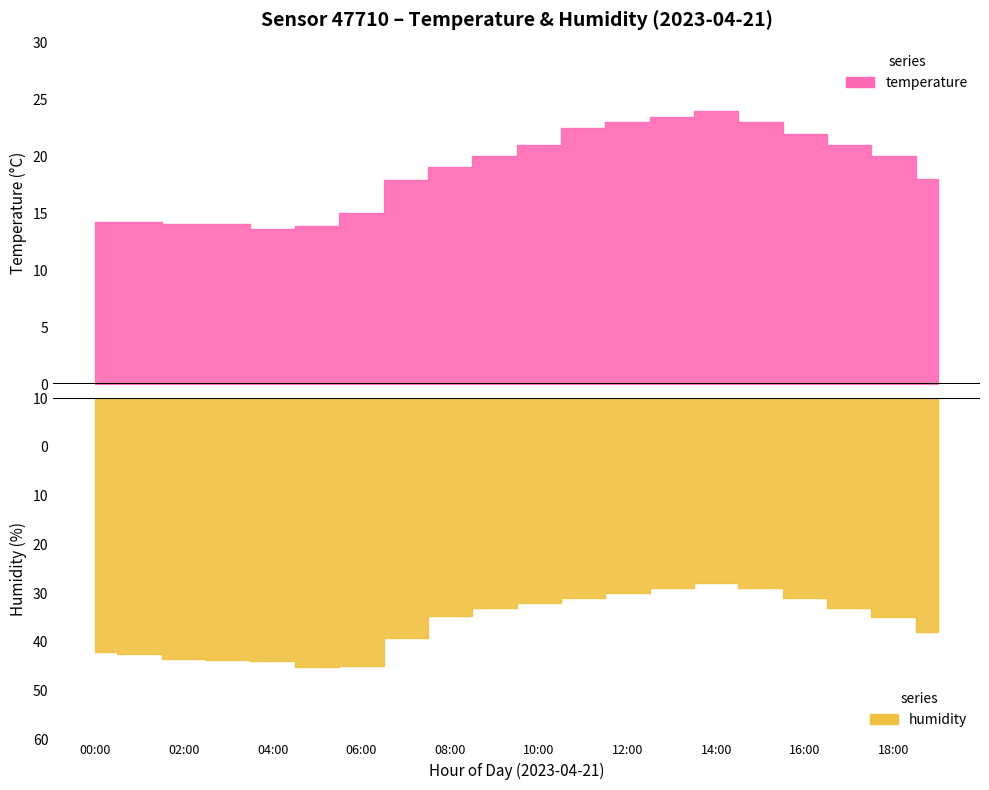

Between 15:00 and 16:00, which is larger?

15:00